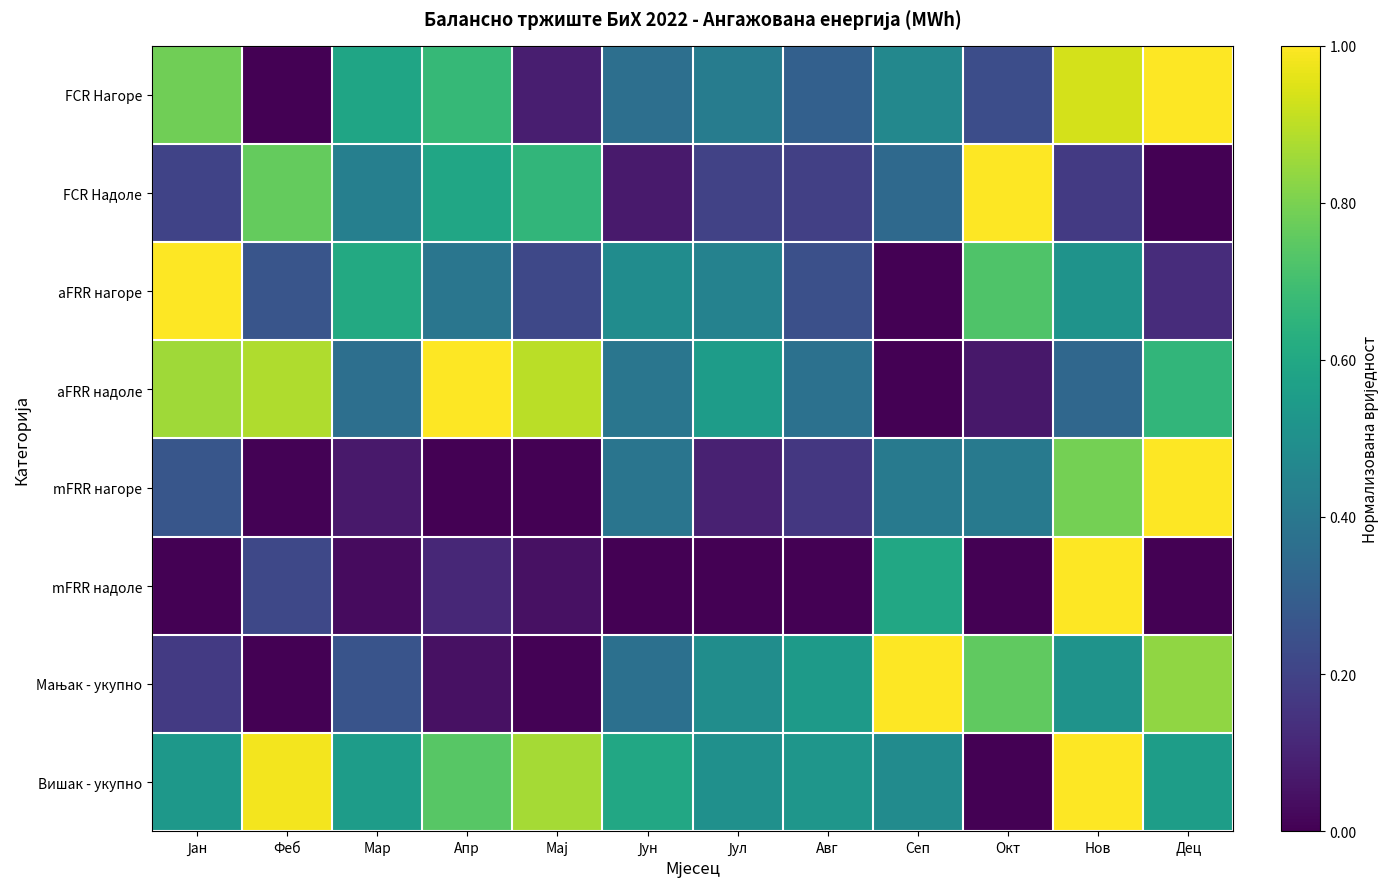

At Дец, list the series in order from smallest to largest.

FCR Надоле, mFRR надоле, aFRR нагоре, Вишак - укупно, aFRR надоле, Мањак - укупно, FCR Нагоре, mFRR нагоре